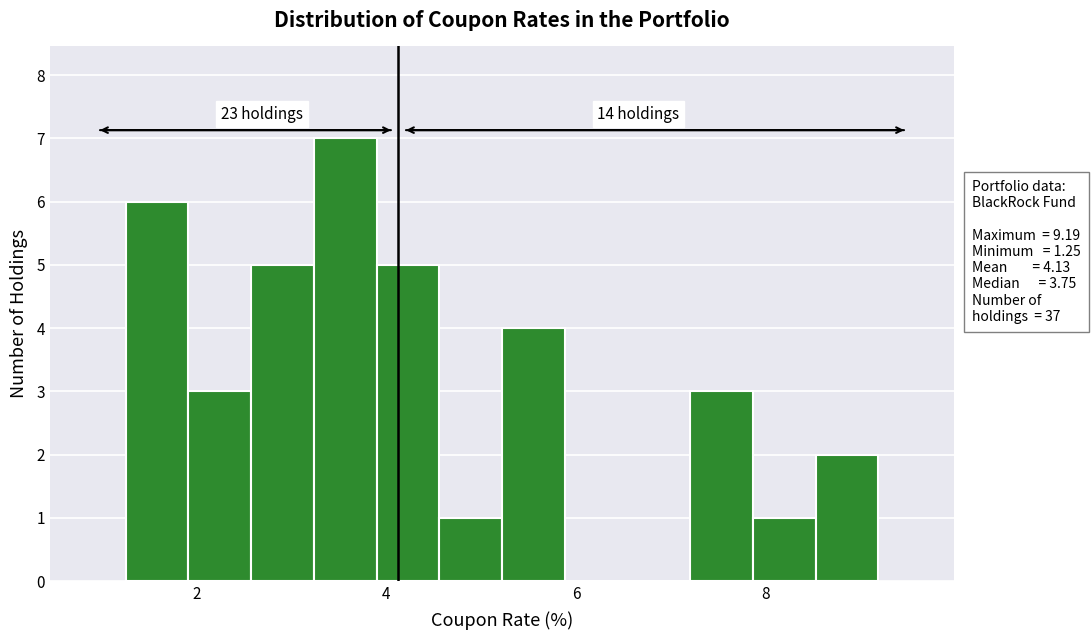

Read against the x-axis, roughly where is the centre of the tallest bar?

3.6